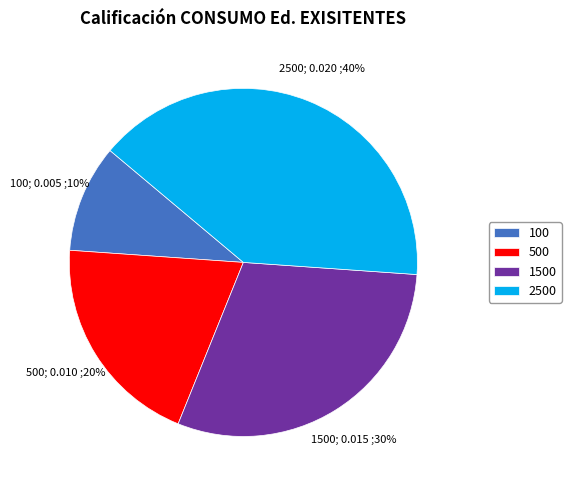

Which slice is the largest?

2500